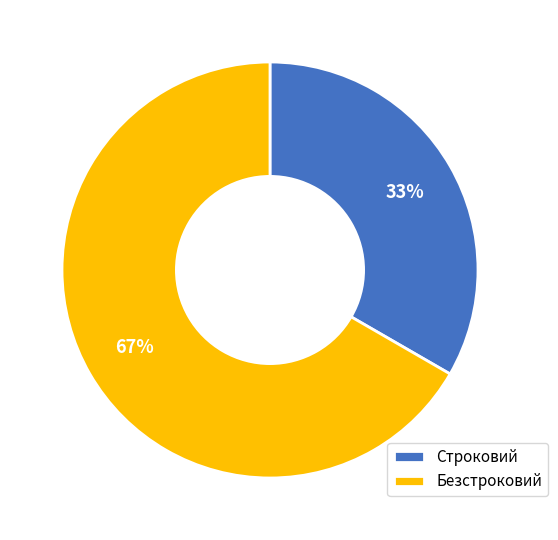

To the nearest percent, what portion does Безстроковий represent?

67%